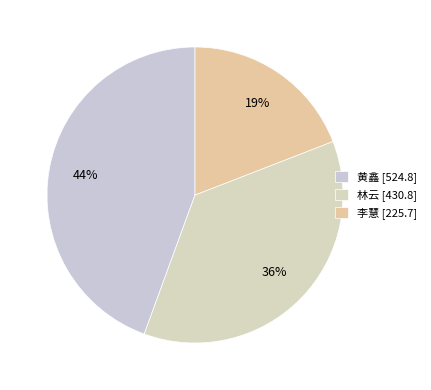

Which category has the biggest portion of the pie?

黄鑫